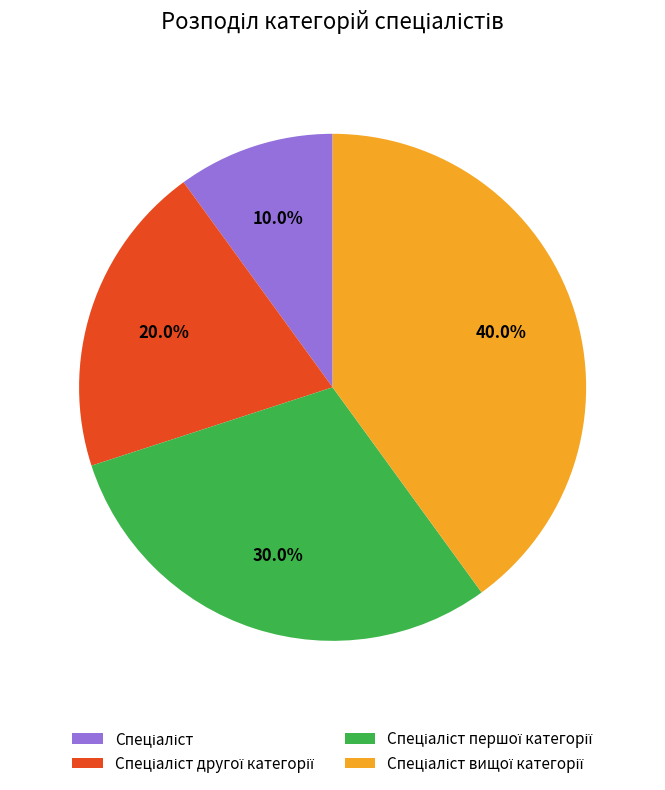

Is there any slice that represents more than half of the pie?

No